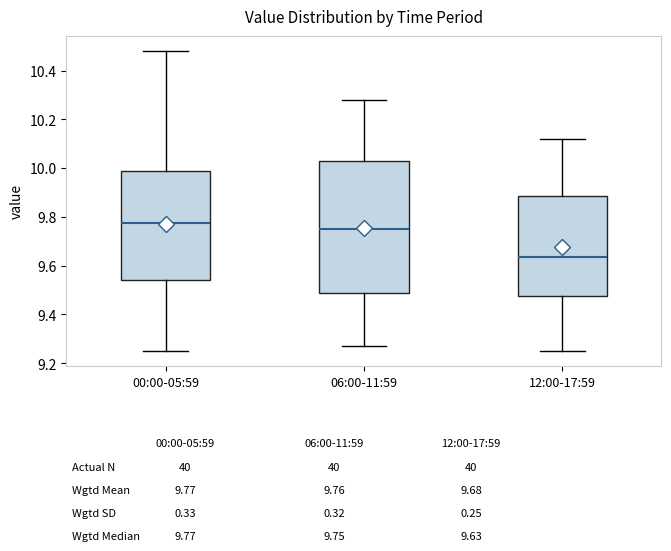

Which box's median line is the highest?

00:00-05:59